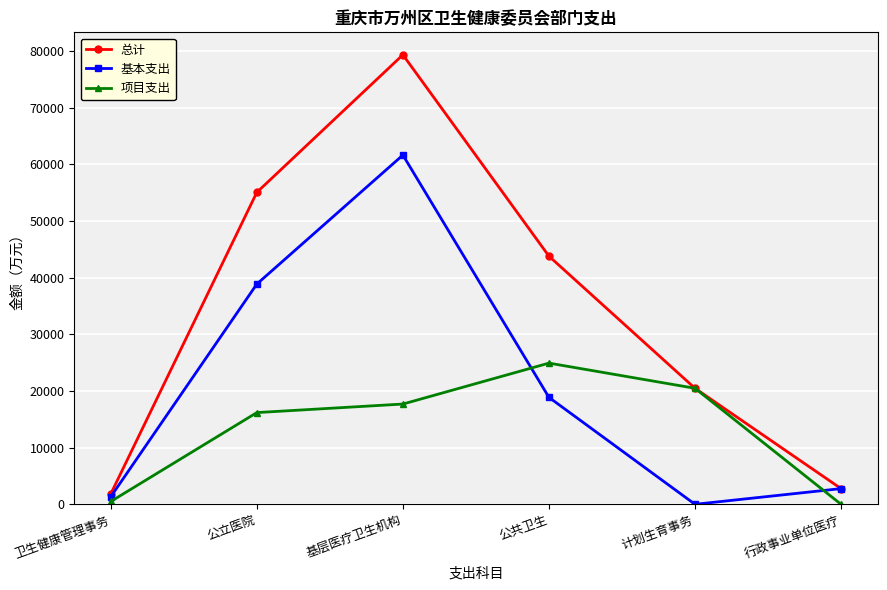

The 总计 series shows 124952.1 at 基层医疗卫生机构. True or false?

False